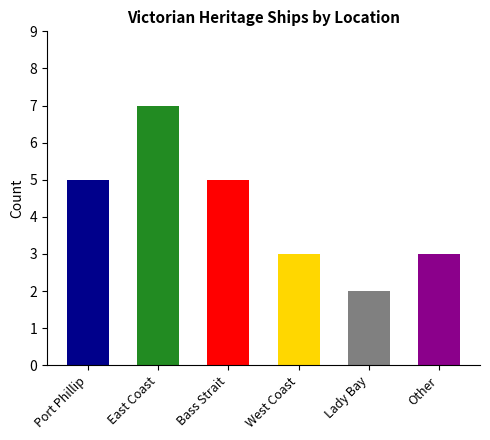

What is the difference between the maximum and minimum values?

5